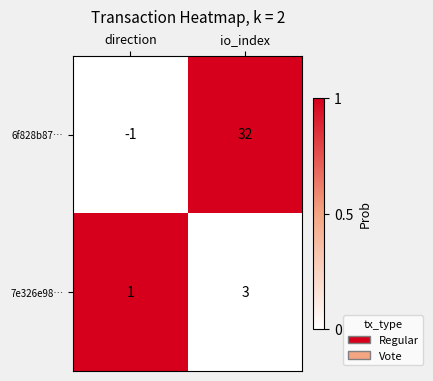

Reading left to right, list all the values displayed in this chart.

6f828b87…: direction=-1	io_index=32
7e326e98…: direction=1	io_index=3